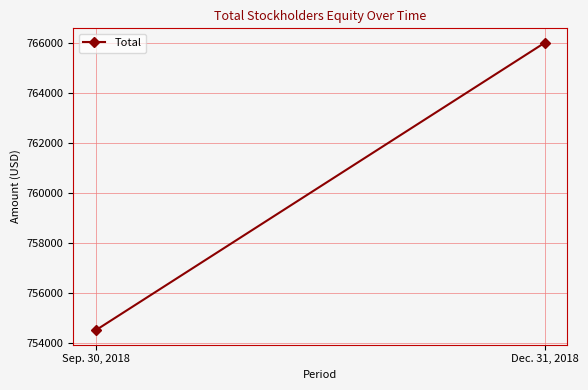

What is the change in value from Sep. 30, 2018 to Dec. 31, 2018?

+11518